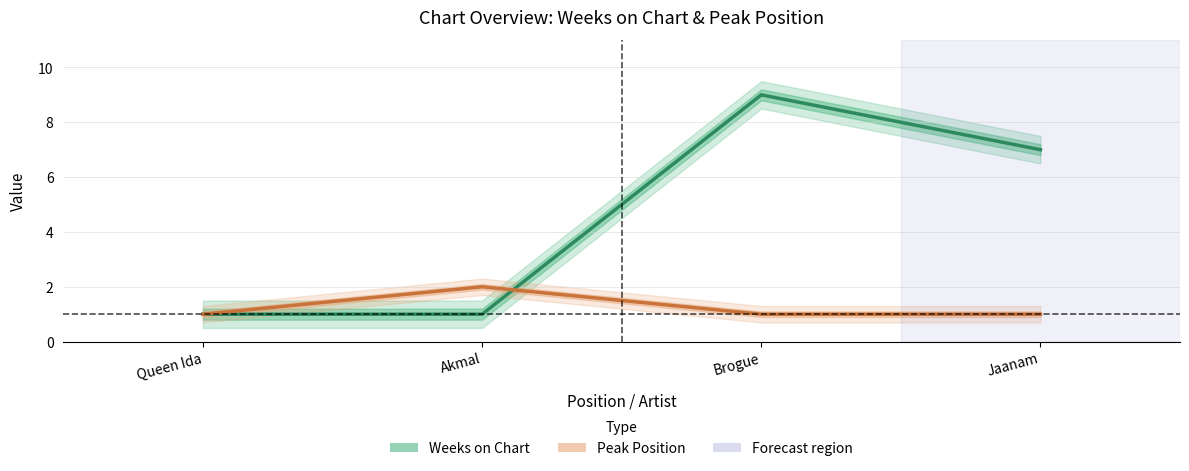

At which label is Weeks on Chart closest to 5?

Jaanam